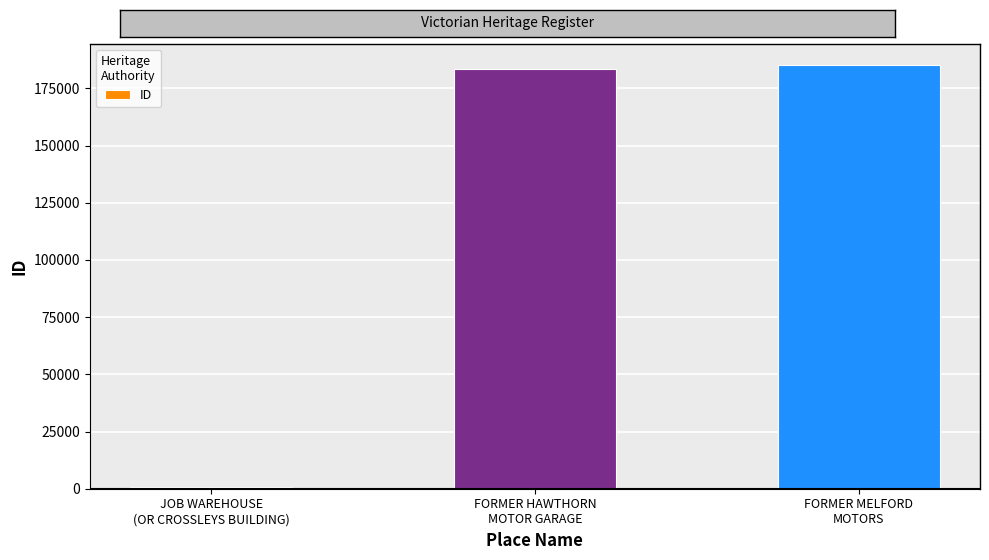

What is the change in value from JOB WAREHOUSE
(OR CROSSLEYS BUILDING) to FORMER MELFORD
MOTORS?

+184551